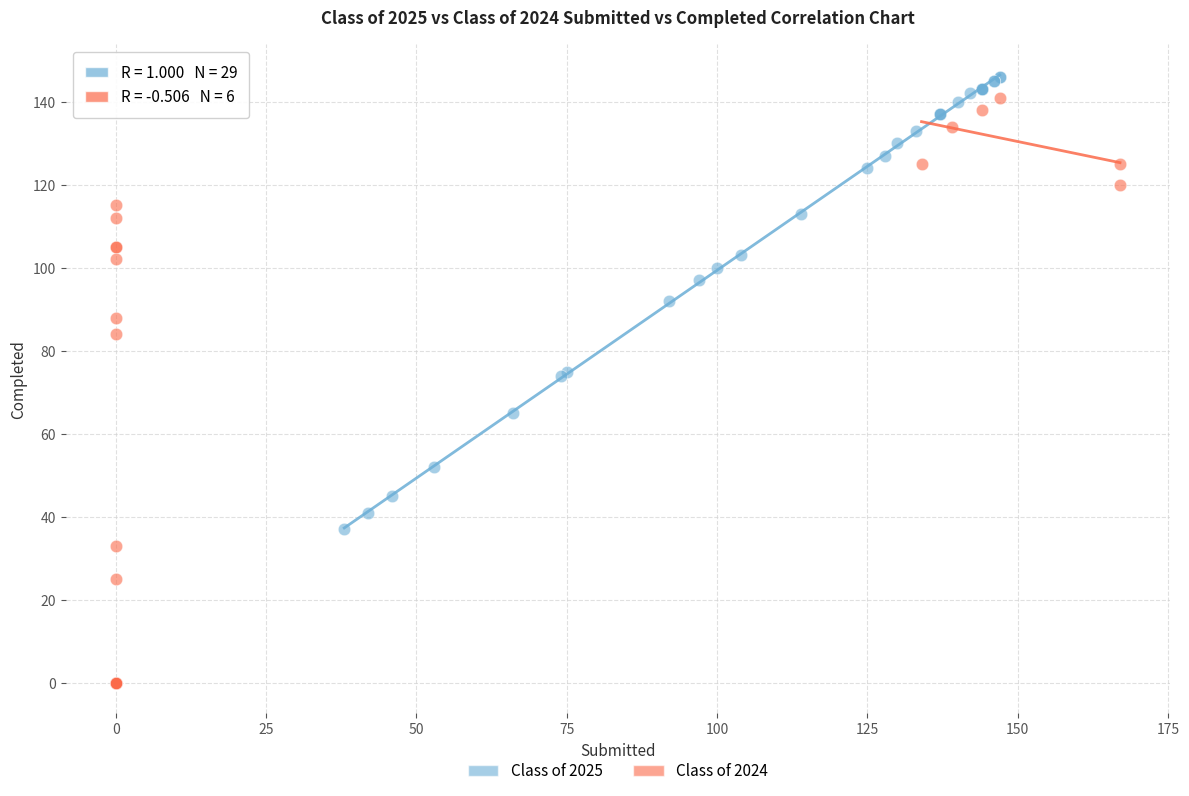

What are all the series names shown in the legend?

Class of 2025, Class of 2024